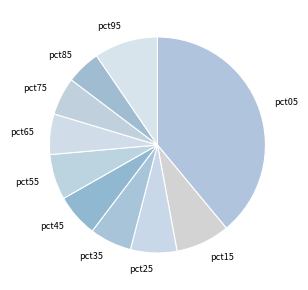

True or false: pct55 accounts for 7% of the total.

True